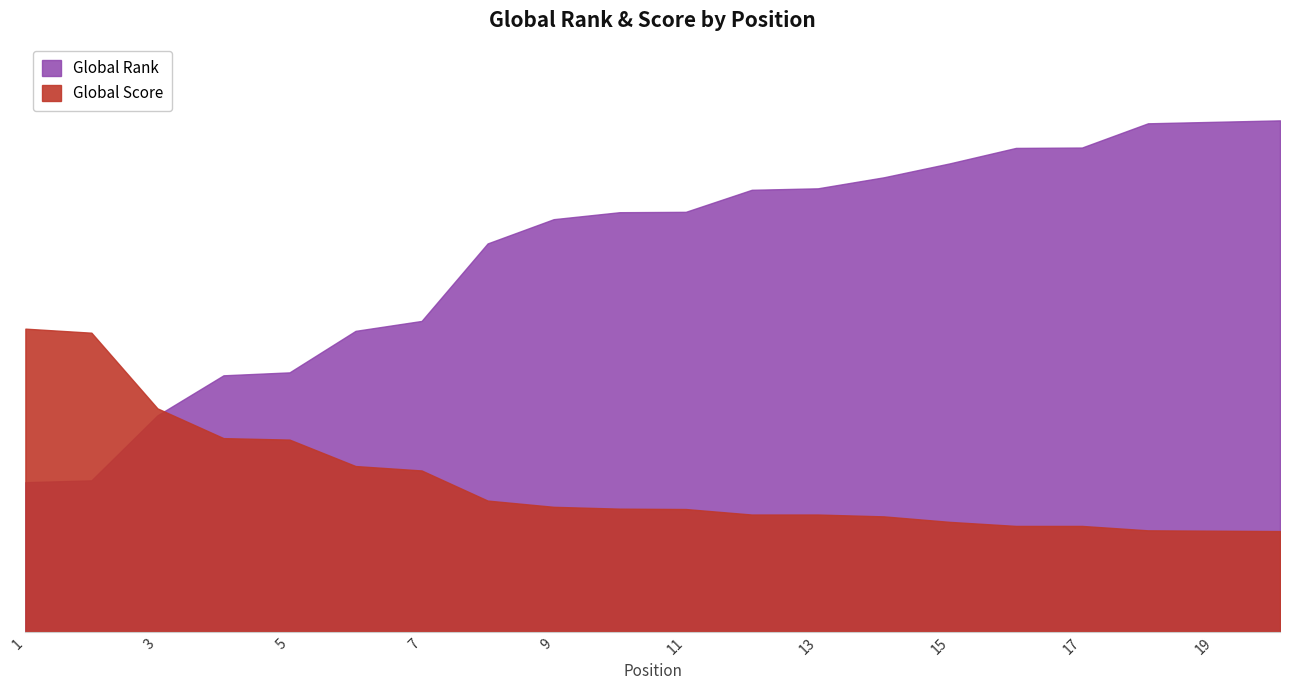

What is the difference between the second highest and second lowest values in the Global Rank series?

976